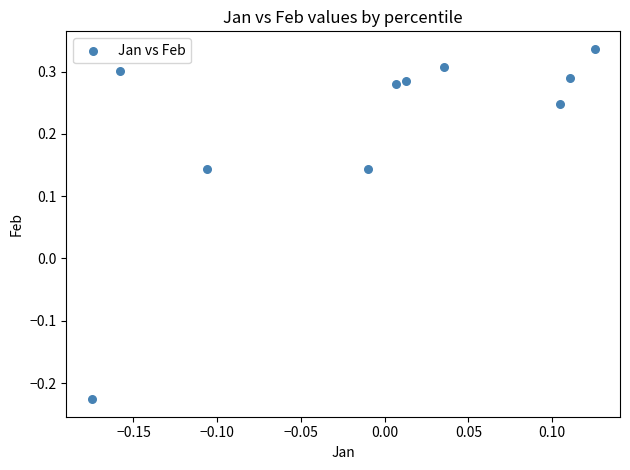

What is the range of Y values (max minus min)?

0.6